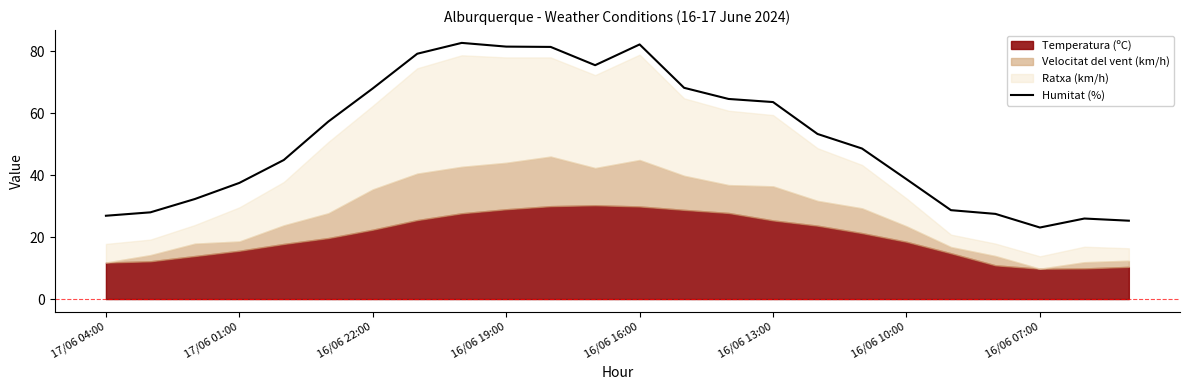

The value of Humitat (%) at 16/06 16:00 is 45.8. True or false?

False